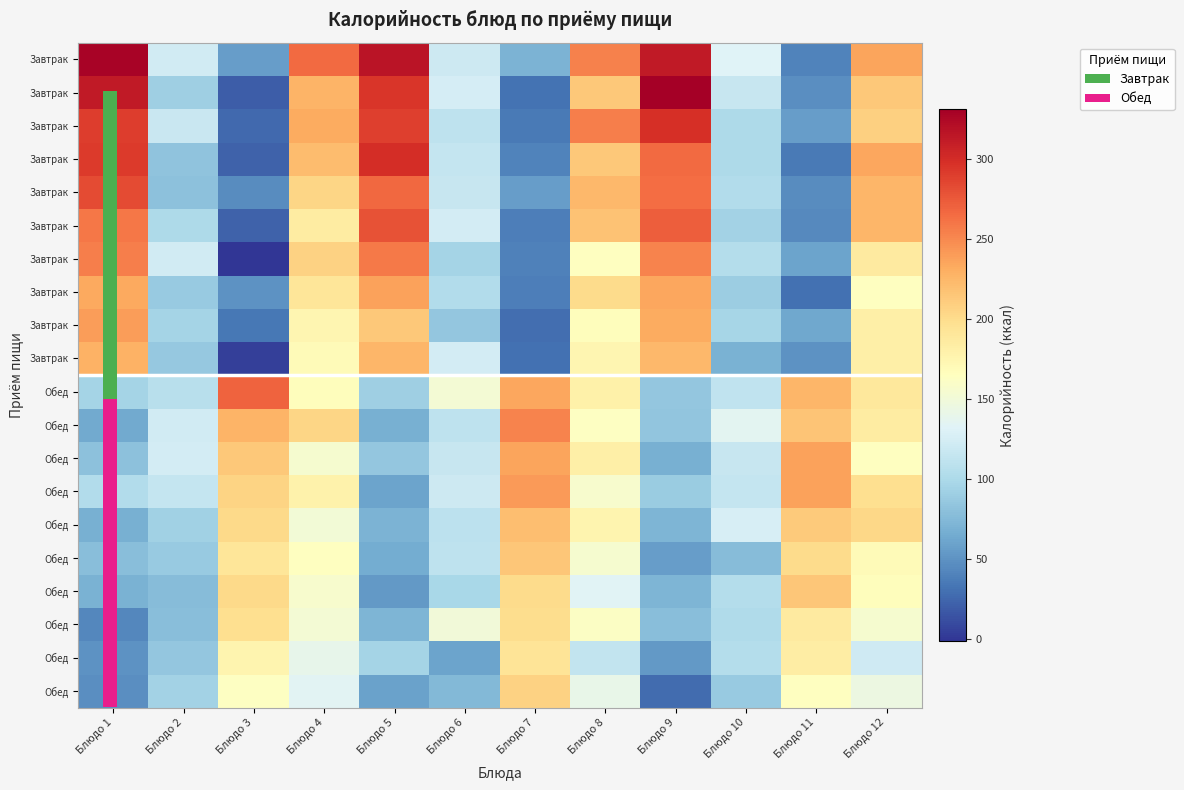

Between Блюдо 12 and Блюдо 10, which is larger?

Блюдо 12